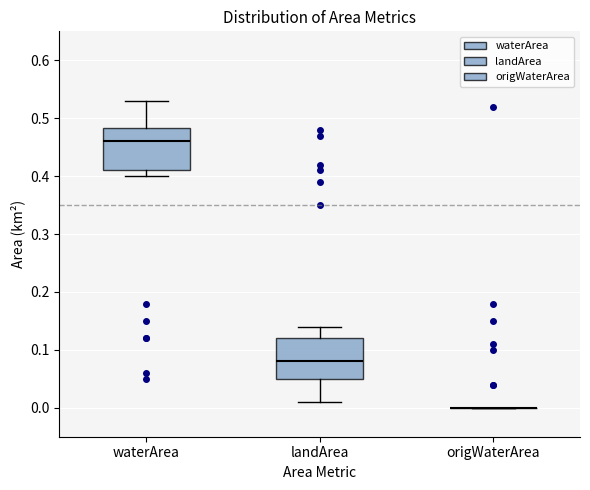

Where does the median line of the box for waterArea sit on the y-axis? The values are not printed on the chart, so give them approximately, as read against the axis.

0.46